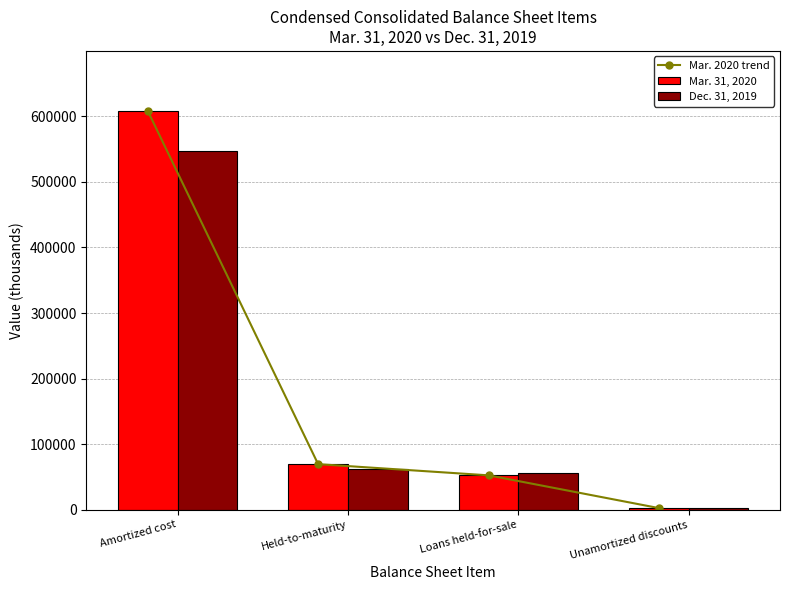

What are all the series names shown in the legend?

Mar. 2020 trend, Mar. 31, 2020, Dec. 31, 2019